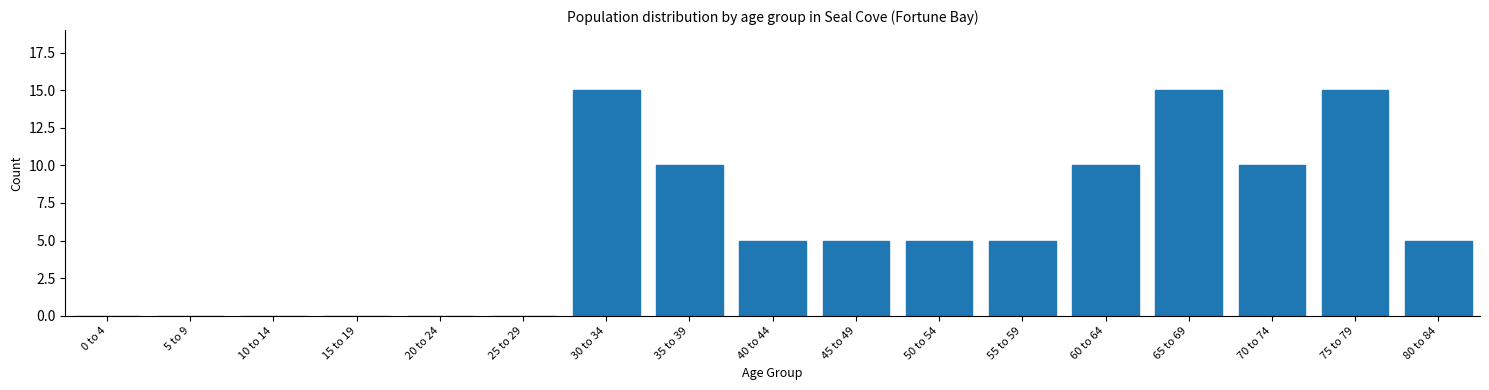

Reading left to right, extract all data points from this chart.

0 to 4=0	5 to 9=0	10 to 14=0	15 to 19=0	20 to 24=0	25 to 29=0	30 to 34=15	35 to 39=10	40 to 44=5	45 to 49=5	50 to 54=5	55 to 59=5	60 to 64=10	65 to 69=15	70 to 74=10	75 to 79=15	80 to 84=5